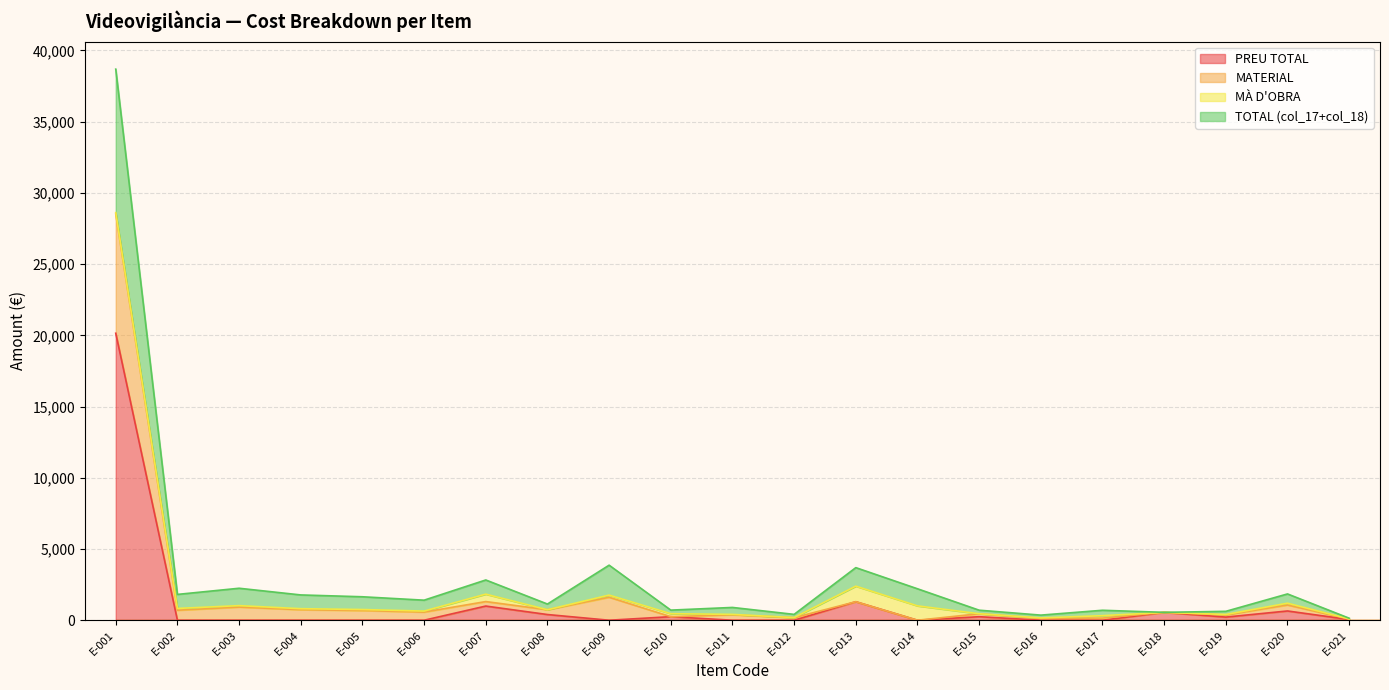

True or false: MATERIAL and PREU TOTAL intersect in this chart.

False